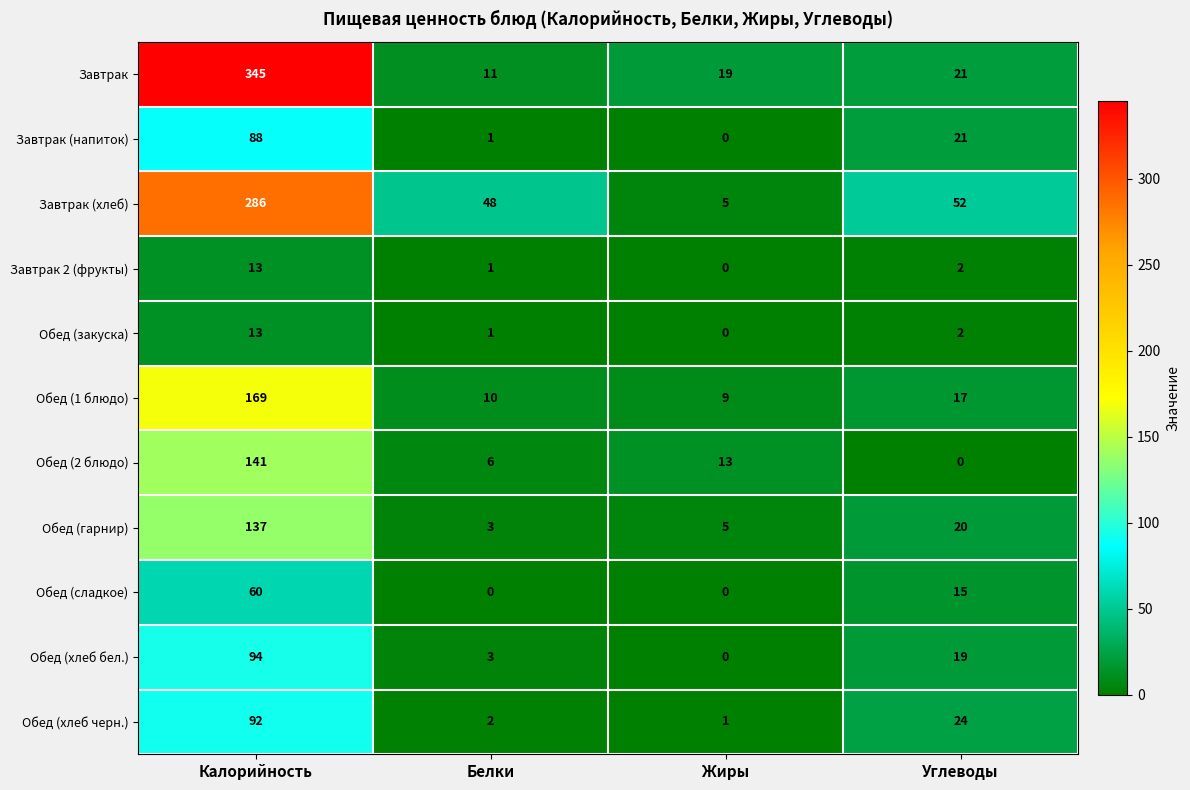

Which series has the largest range (max minus min)?

Завтрак